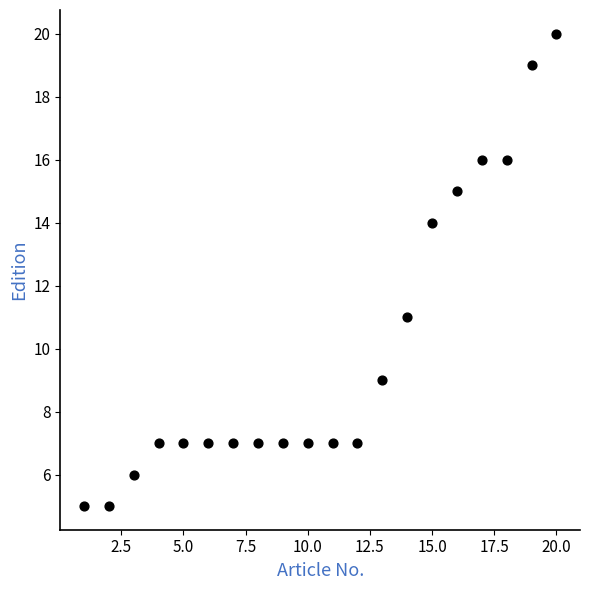

What is the range of X values (max minus min)?

19